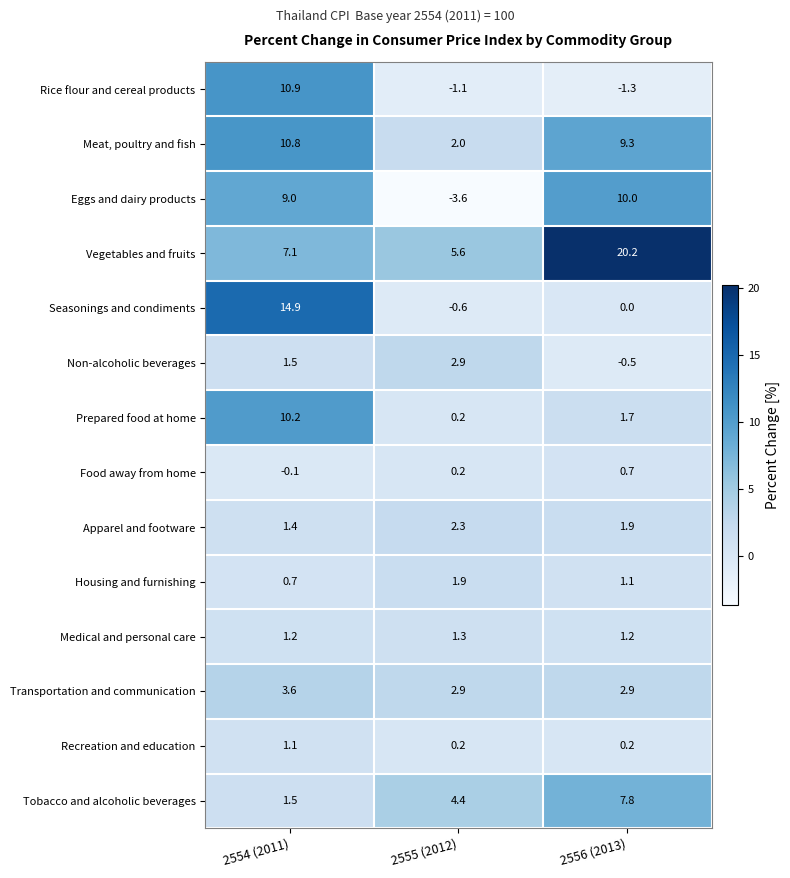

What is the average value of the Food away from home series?

0.3